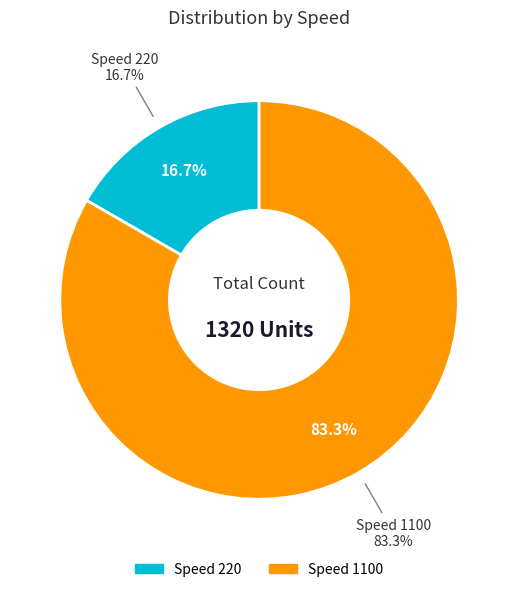

To the nearest percent, what is the difference between the 0.1 and 0 slice percentages?

67%